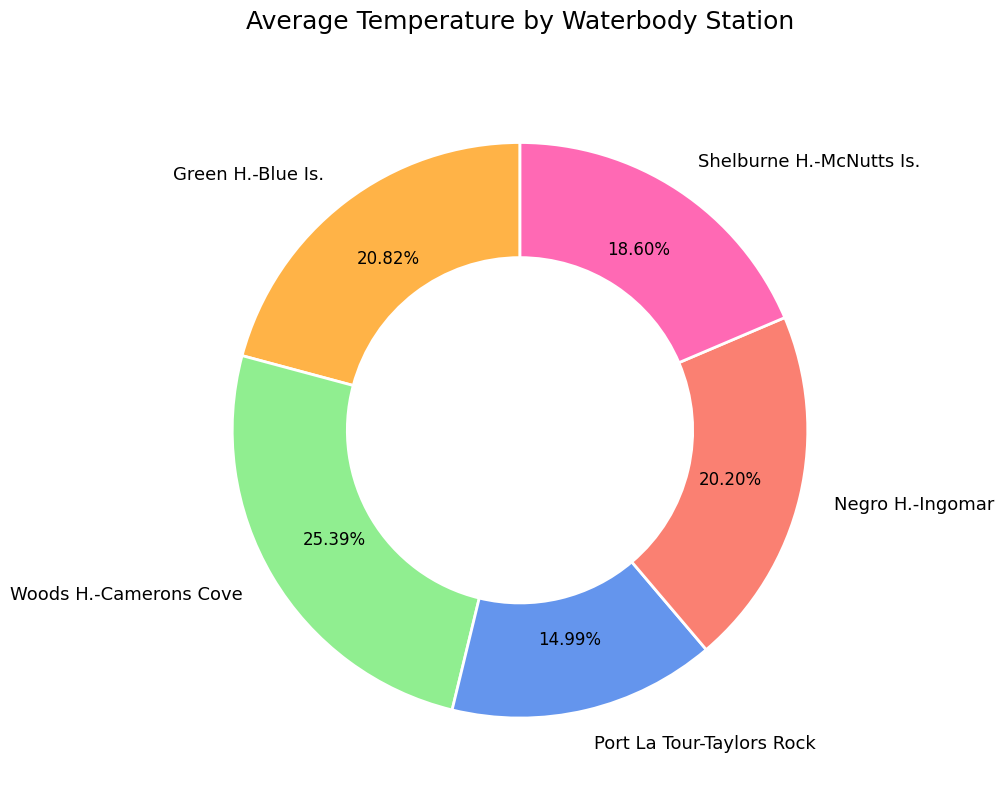

To the nearest percent, what is the average slice percentage?

20%